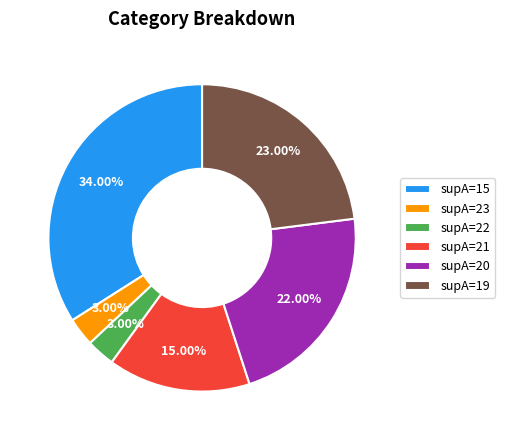

To the nearest percent, what percentage of the pie is supA=22?

3%